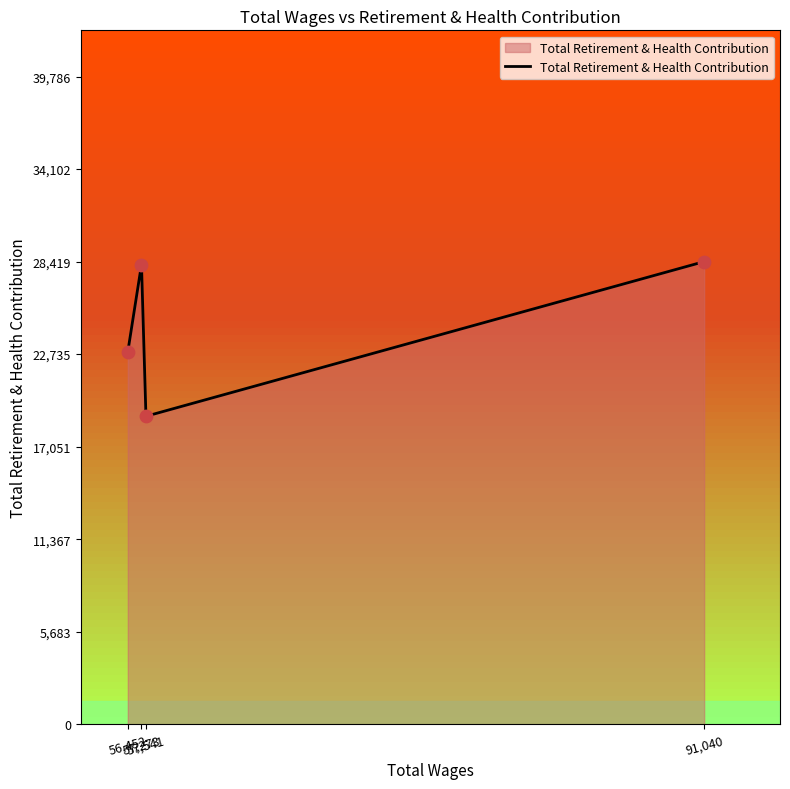

Between 91,040 and 56,452, which is larger?

91,040